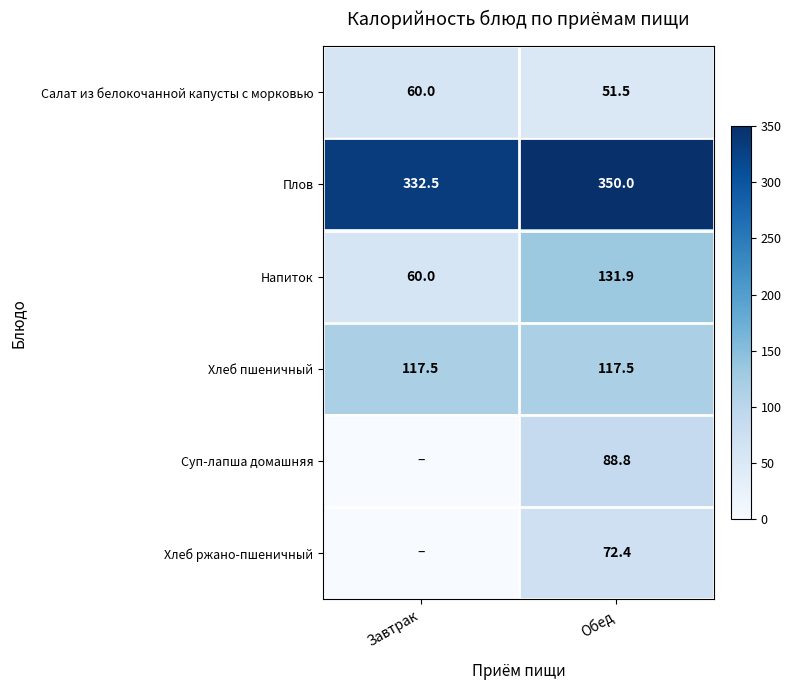

Is it true that Плов equals 332.5 at Завтрак?

True